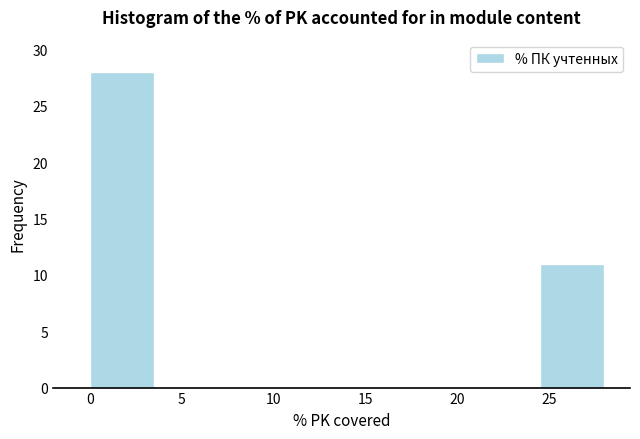

Reading left to right, list every bar in this chart as the range it spans on the x-axis followed by its height. The values are not printed on the chart, so give them approximately, as read against the axis.

0.0 to 3.5: 28
3.5 to 7.0: 0
7.0 to 10.5: 0
10.5 to 14.0: 0
14.0 to 17.5: 0
17.5 to 21.0: 0
21.0 to 24.5: 0
24.5 to 28.0: 11